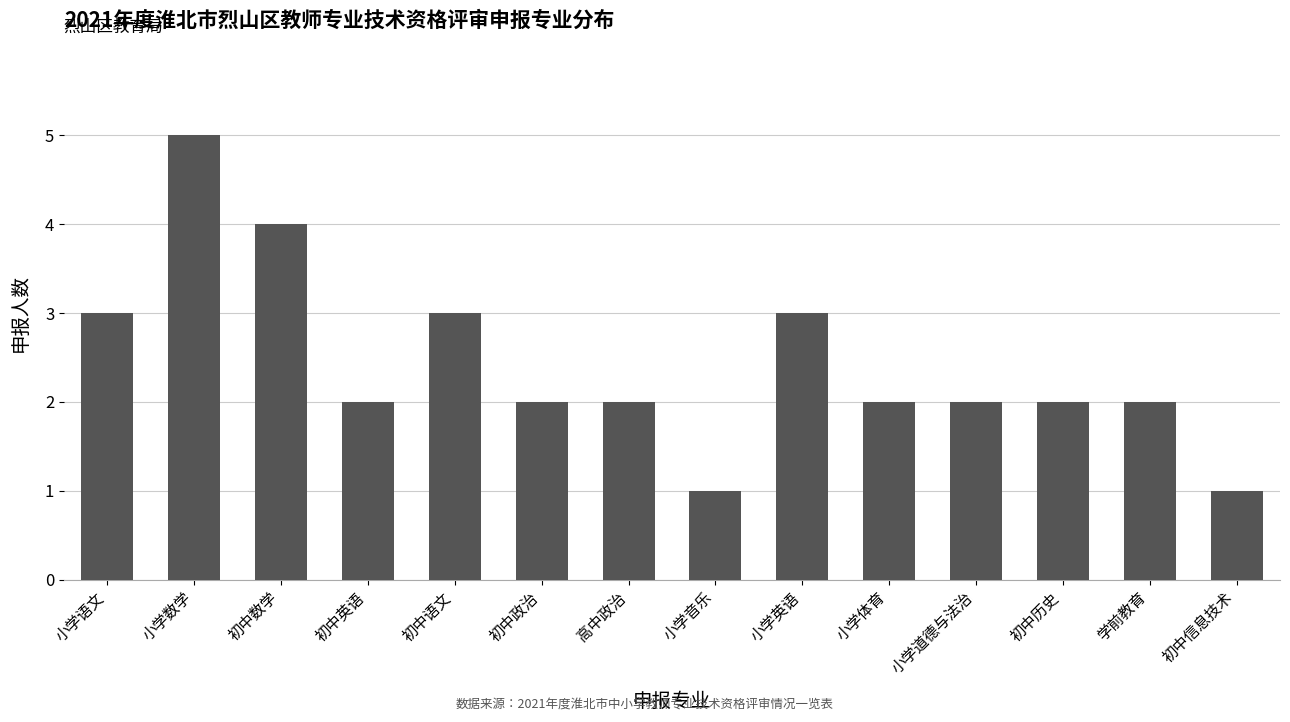

The value at 小学数学 is 5. True or false?

True